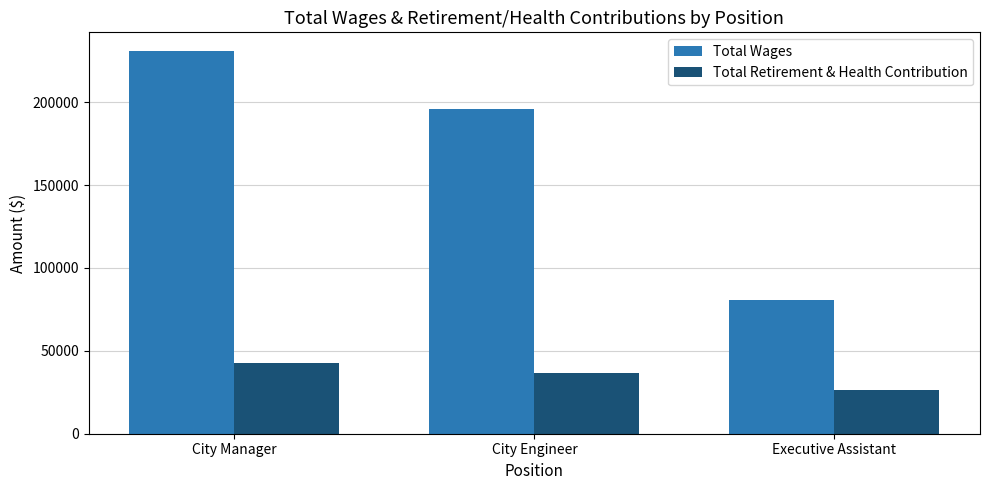

Read the Total Wages value at City Manager, to the nearest 100.

230600